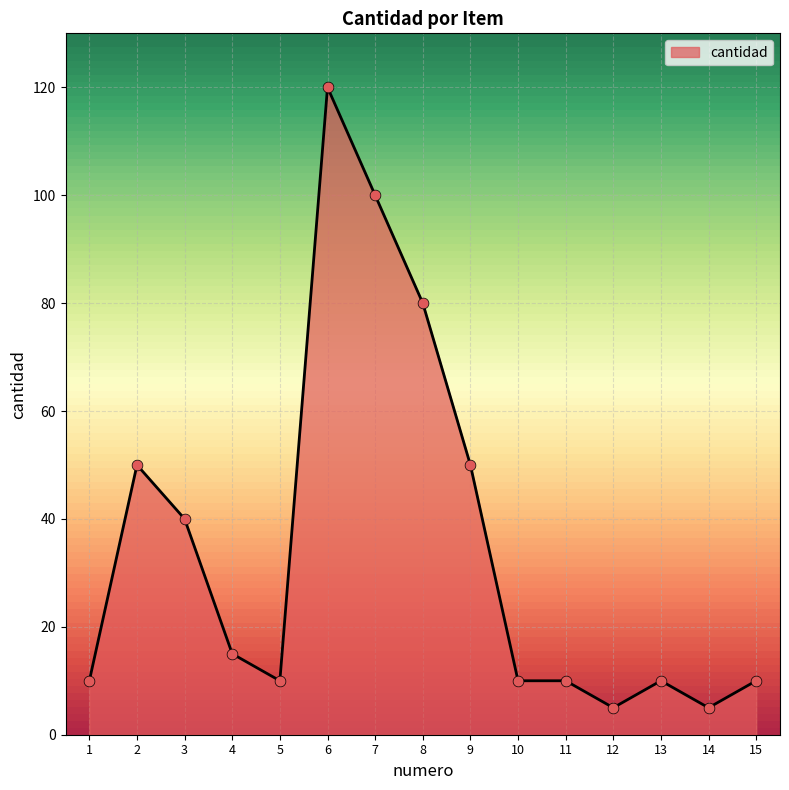

Which has a higher value, 4 or 5?

4